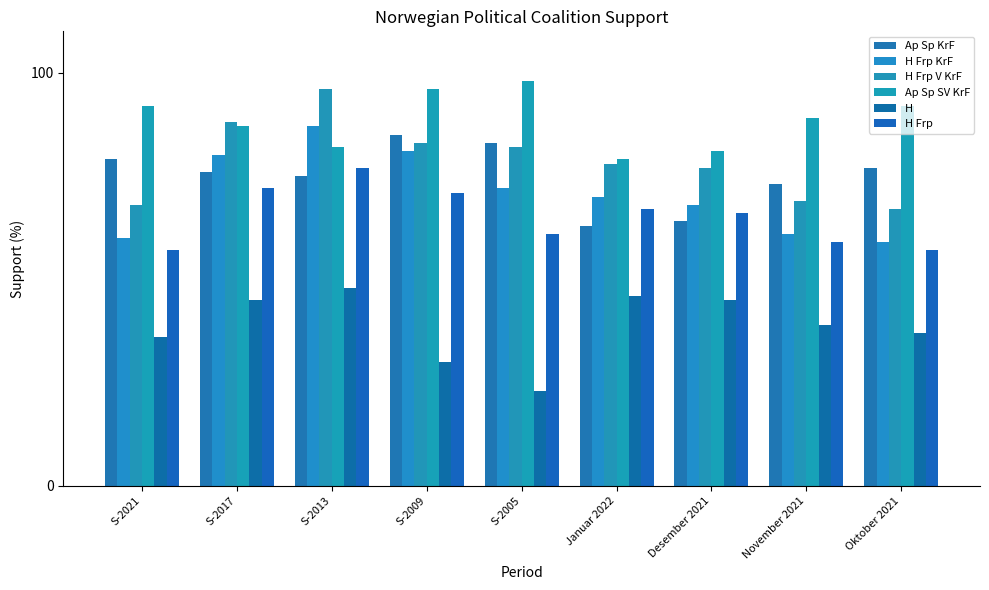

What is the difference between the highest and lowest values at S-2021?

56